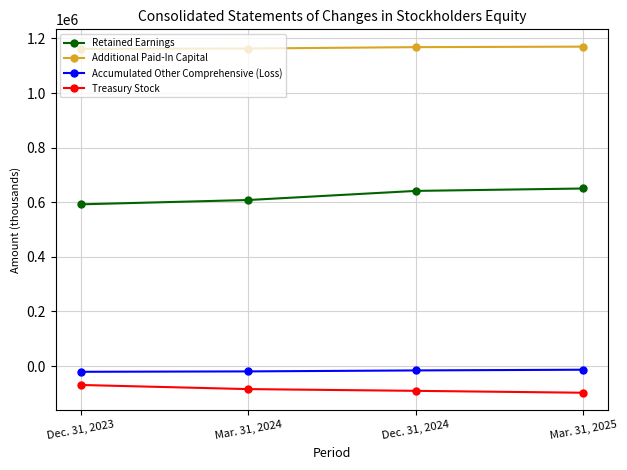

True or false: Treasury Stock and Retained Earnings intersect in this chart.

False